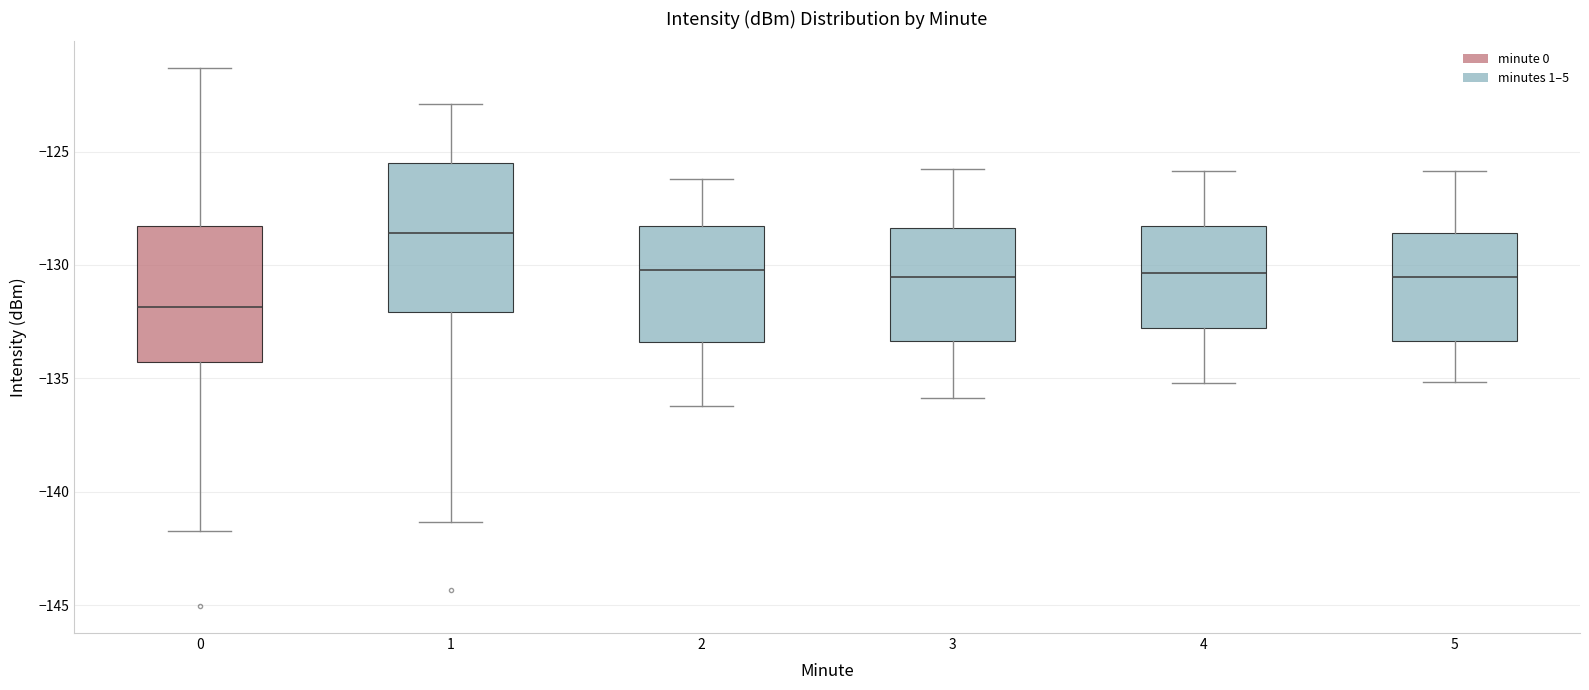

Reading left to right, read every box against the y-axis: the position of its median line, the range the box covers, and the ends of its whiskers. The values are not printed on the chart, so give them approximately, as read against the axis.

0: median -132.0, box -134.5 to -128.5, whiskers -141.5 to -121.5
1: median -128.5, box -132.0 to -125.5, whiskers -141.5 to -123.0
2: median -130.0, box -133.5 to -128.5, whiskers -136.0 to -126.0
3: median -130.5, box -133.5 to -128.5, whiskers -136.0 to -126.0
4: median -130.5, box -133.0 to -128.5, whiskers -135.0 to -126.0
5: median -130.5, box -133.5 to -128.5, whiskers -135.0 to -126.0